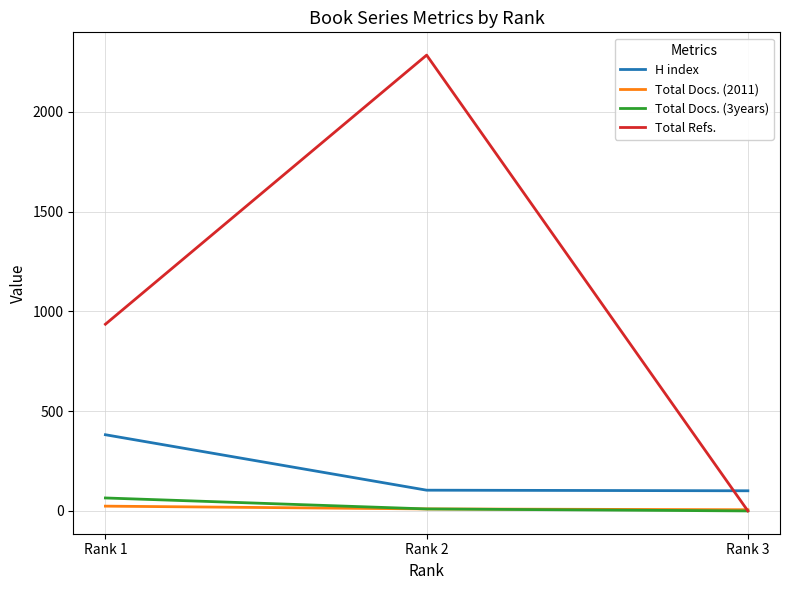

The H index series shows 101 at Rank 3. True or false?

True